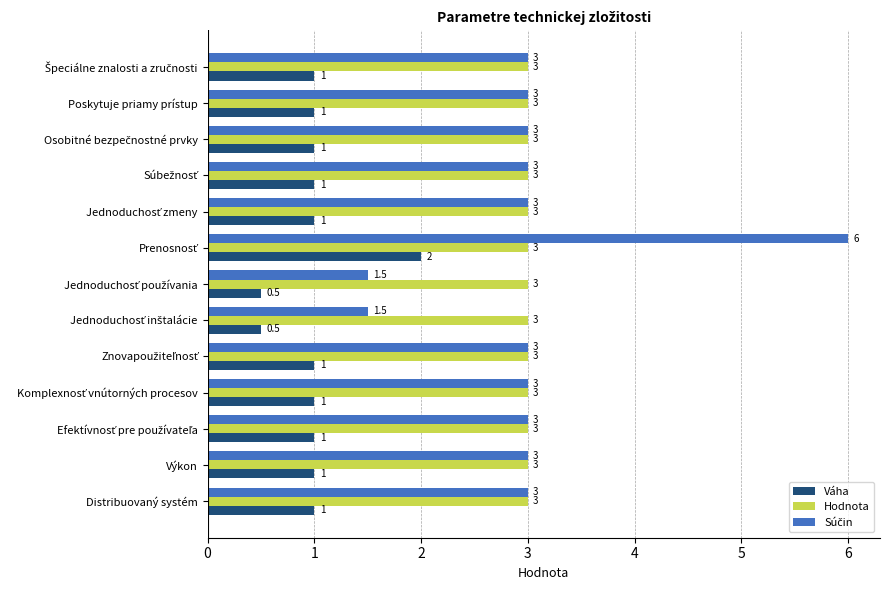

How many Váha values are between 1 and 2?

11